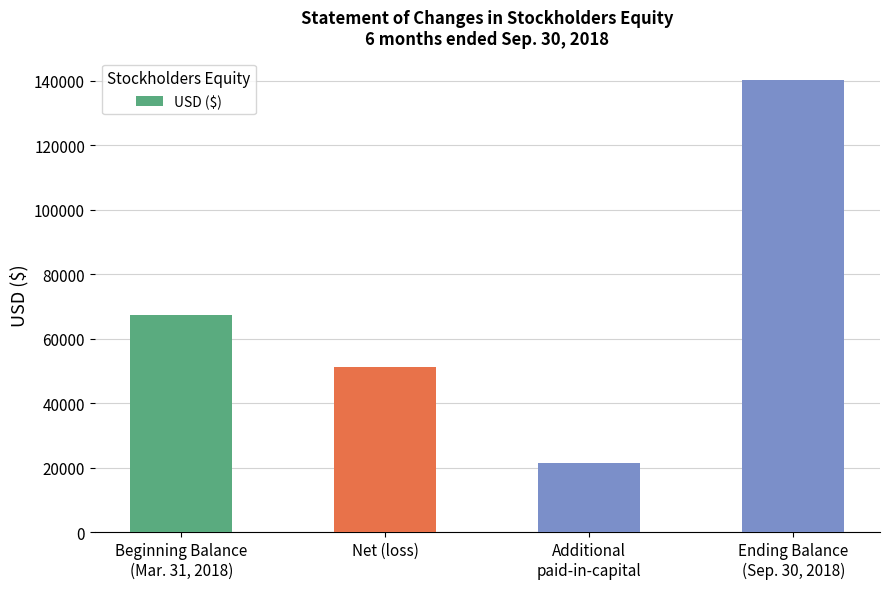

What is the value of the 1st bar from the left?

67383